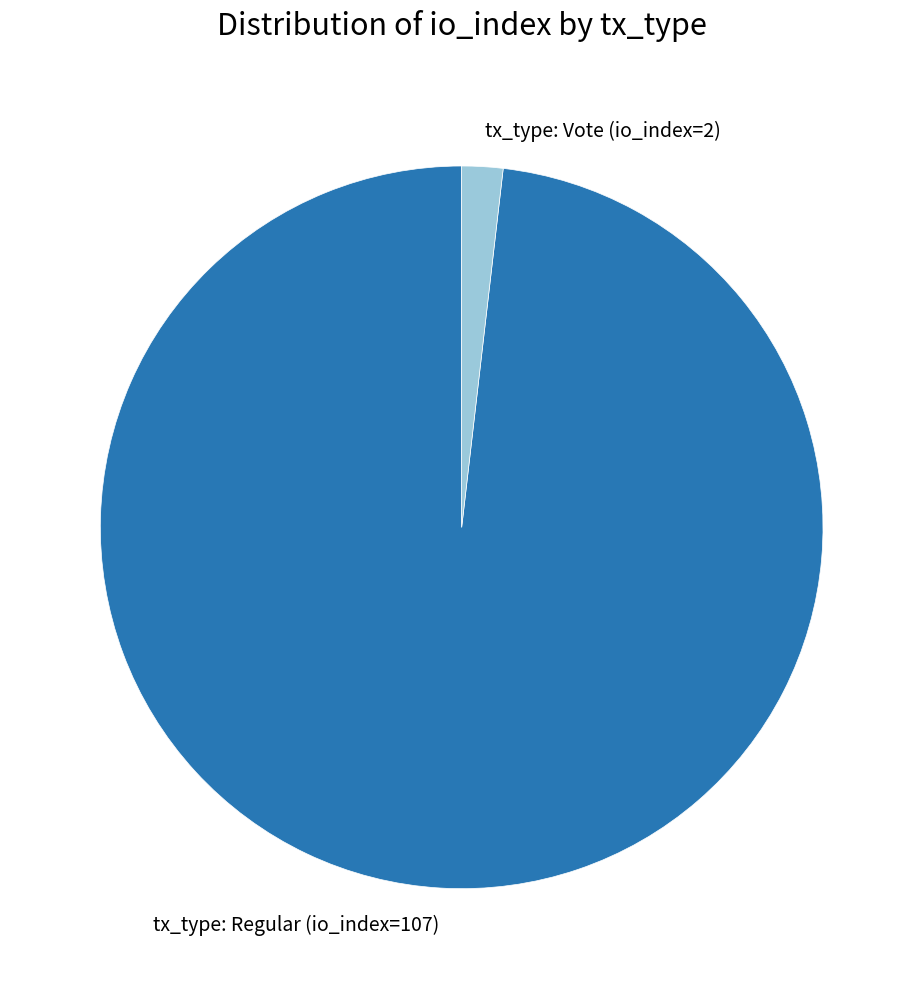

Is the sum of tx_type: Vote (io_index=2) and tx_type: Regular (io_index=107) greater than half?

Yes